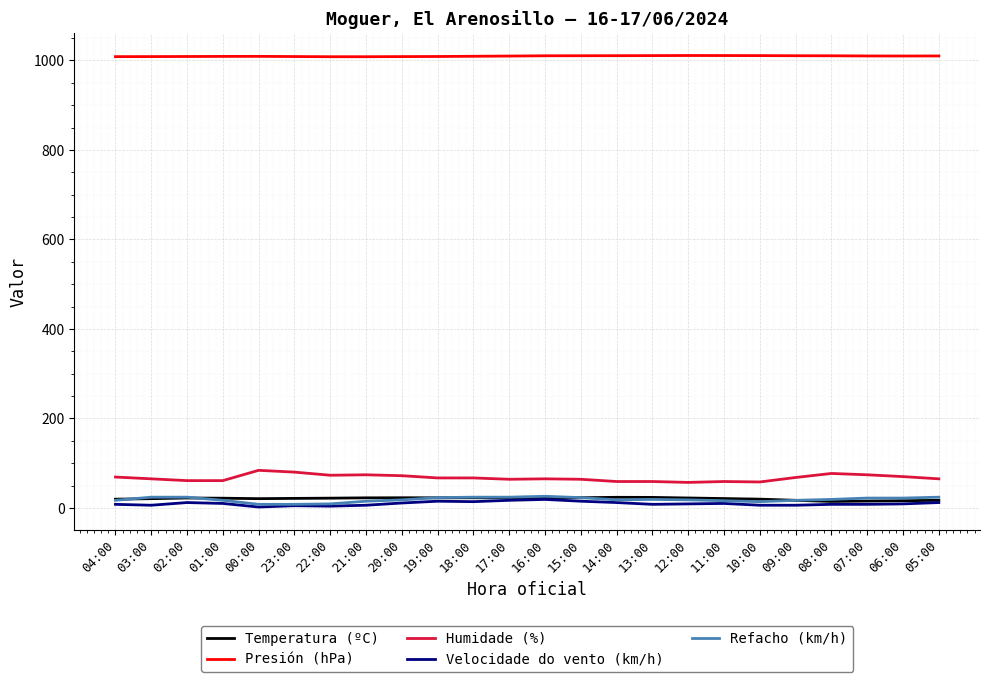

The Humidade (%) series shows 109.5 at 02:00. True or false?

False